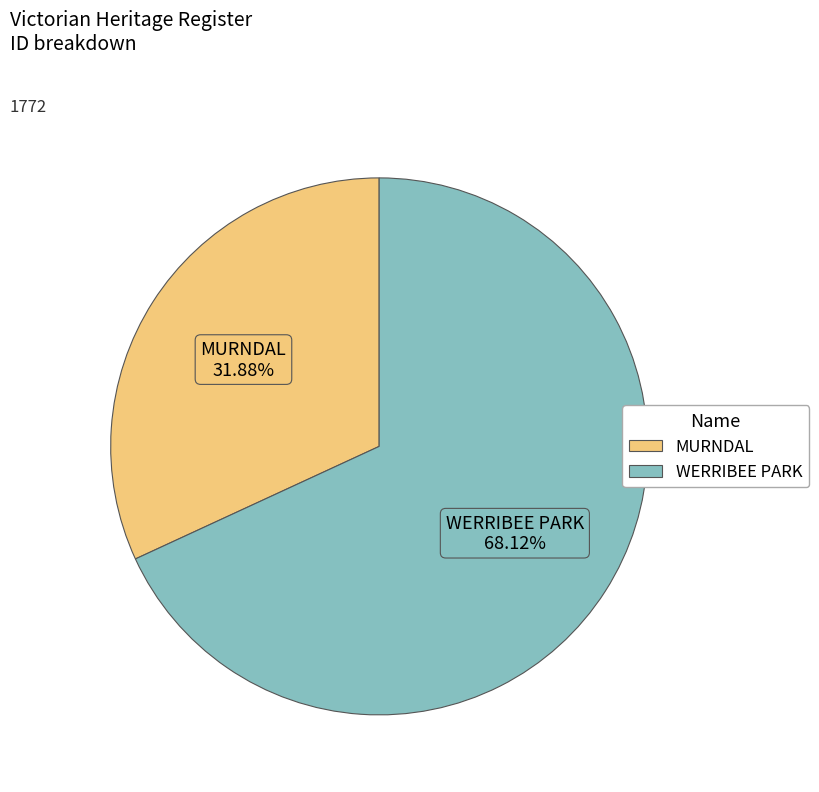

What is the total percentage of WERRIBEE PARK and MURNDAL?

100.0%